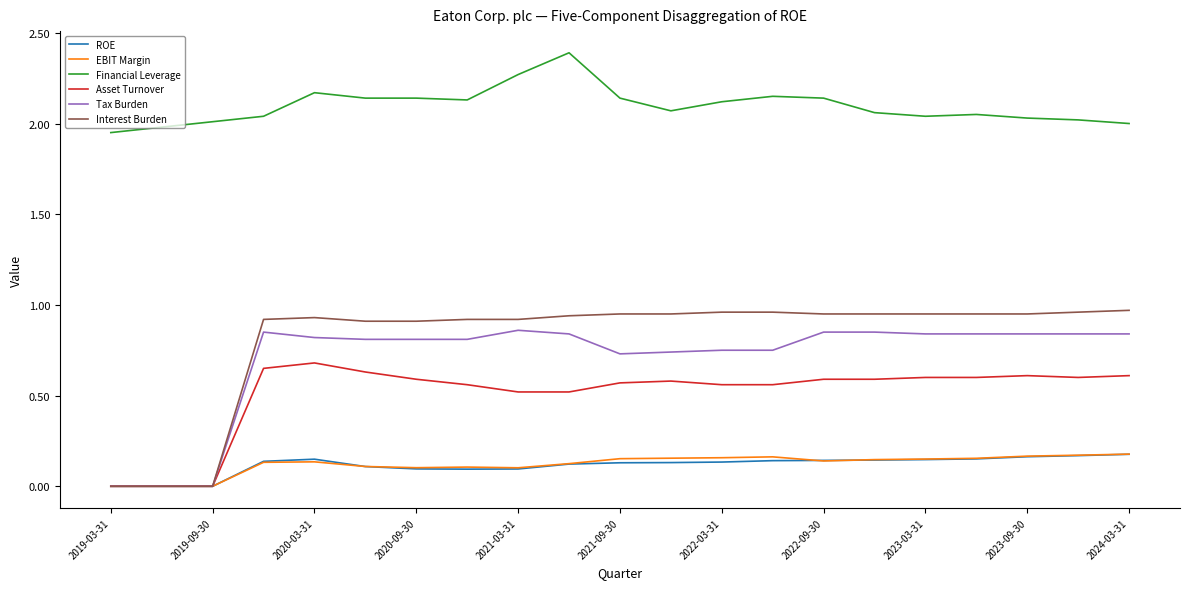

Which series has the largest total across all categories?

Financial Leverage